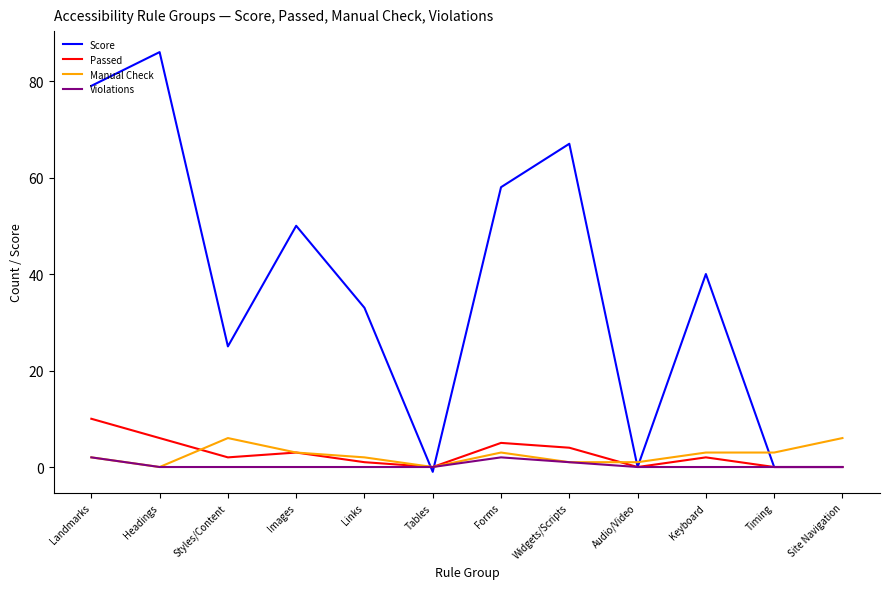

What is the difference between the Score values at Styles/Content and Links?

8